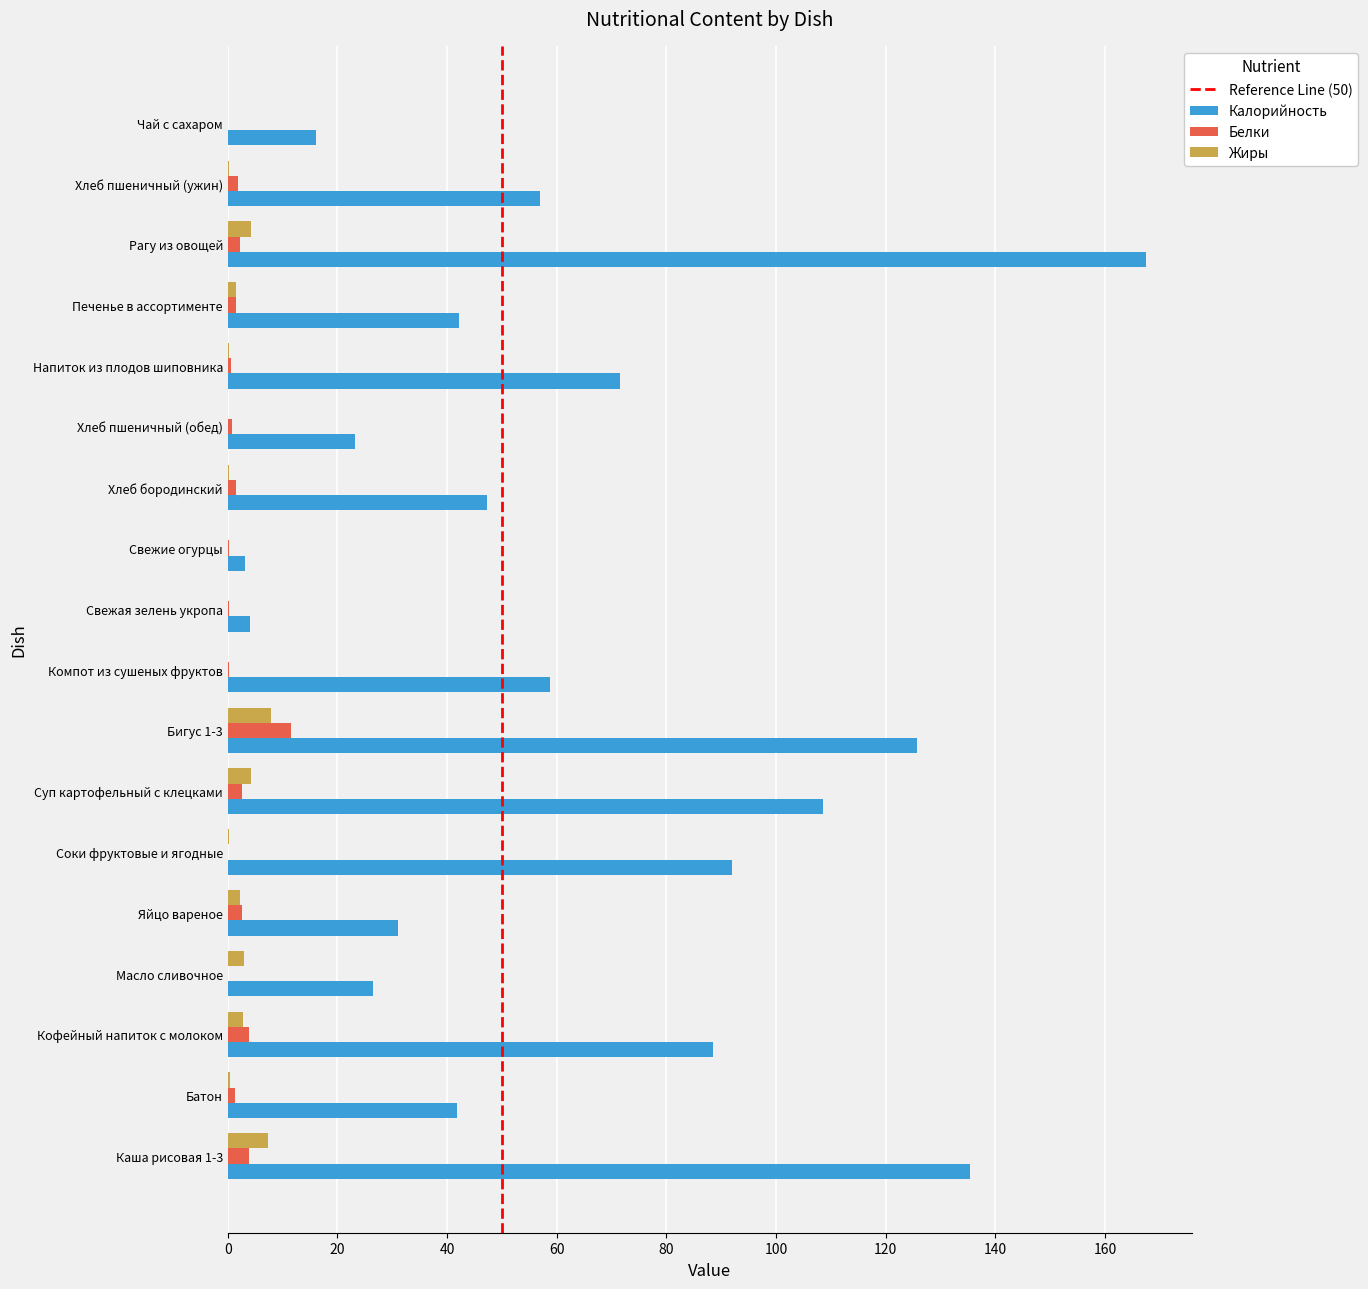

What is the maximum value shown in the chart?

167.4